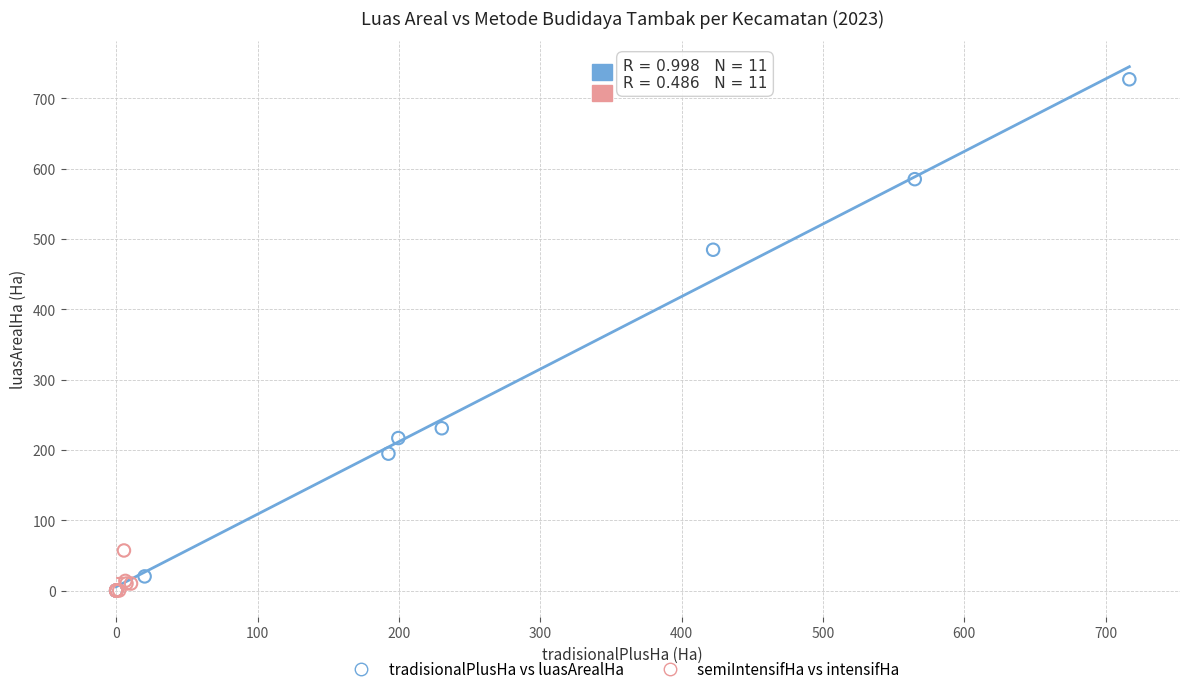

Which series contains the highest Y value?

tradisionalPlusHa vs luasArealHa